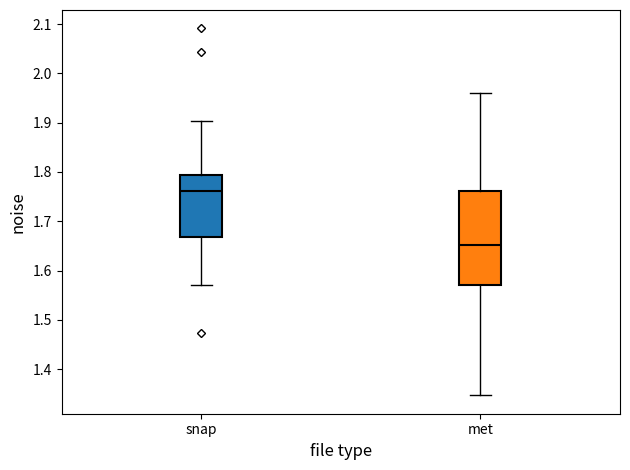

Which box has the highest median line?

snap